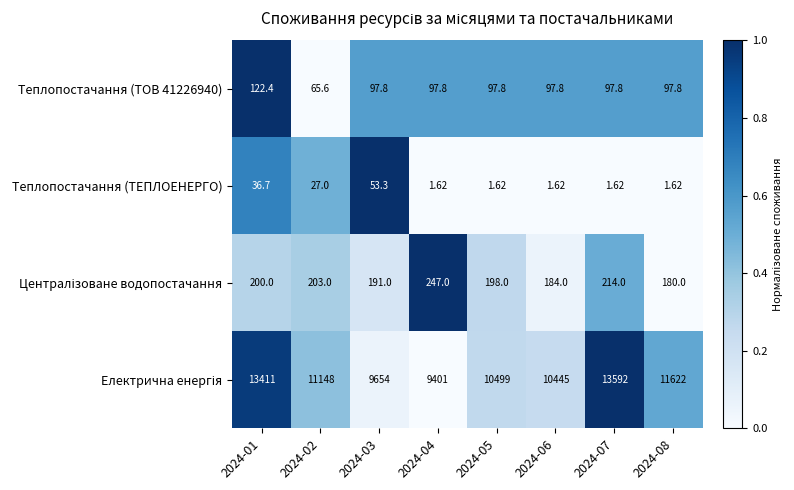

Between 2024-05 and 2024-01, which is larger?

2024-01